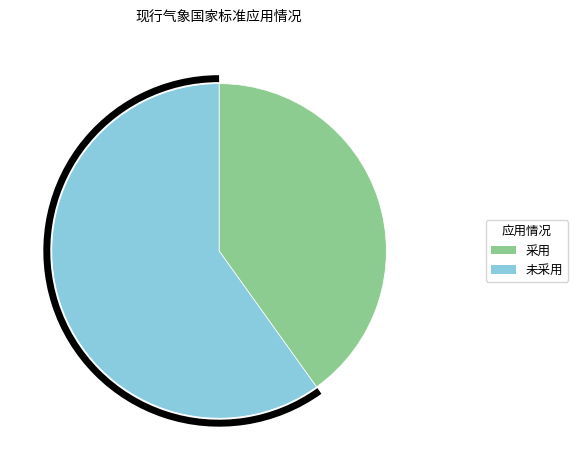

Does 采用 account for over 50% of the chart?

No